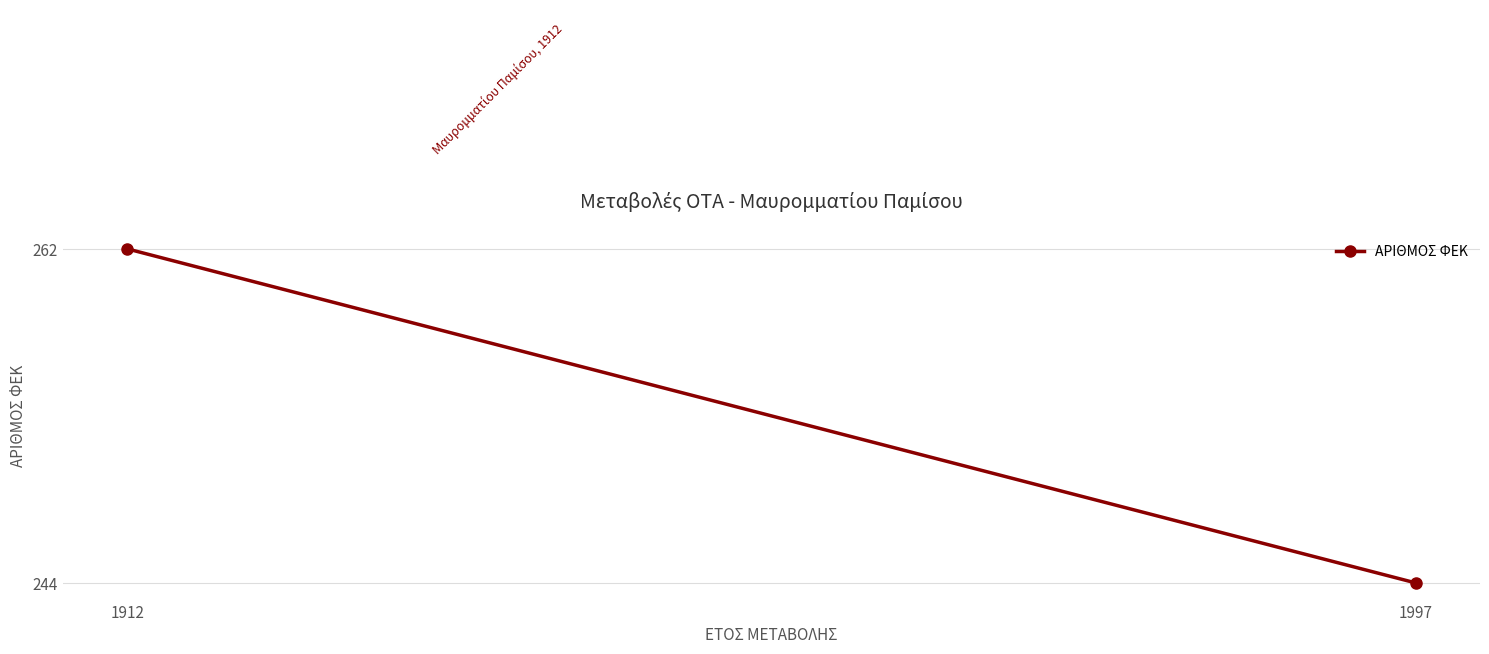

What is the difference between the values at 1912 and 1997?

18